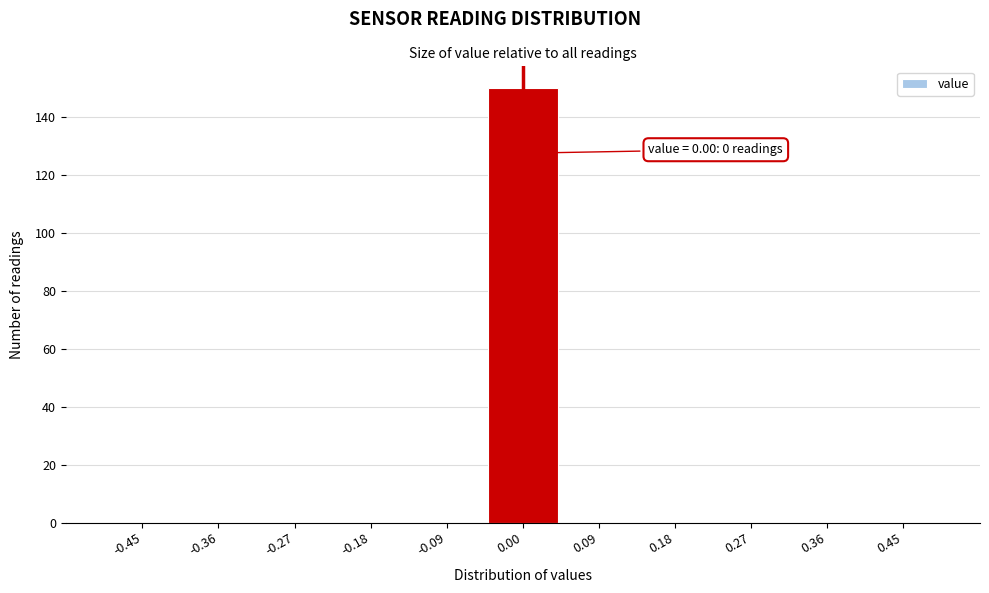

Which range on the x-axis has the tallest bar?

-0.05 to 0.05